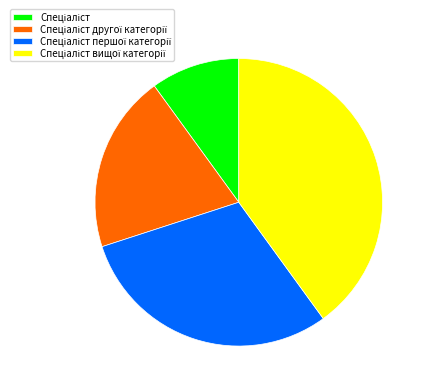

Is there any slice that represents more than half of the pie?

No